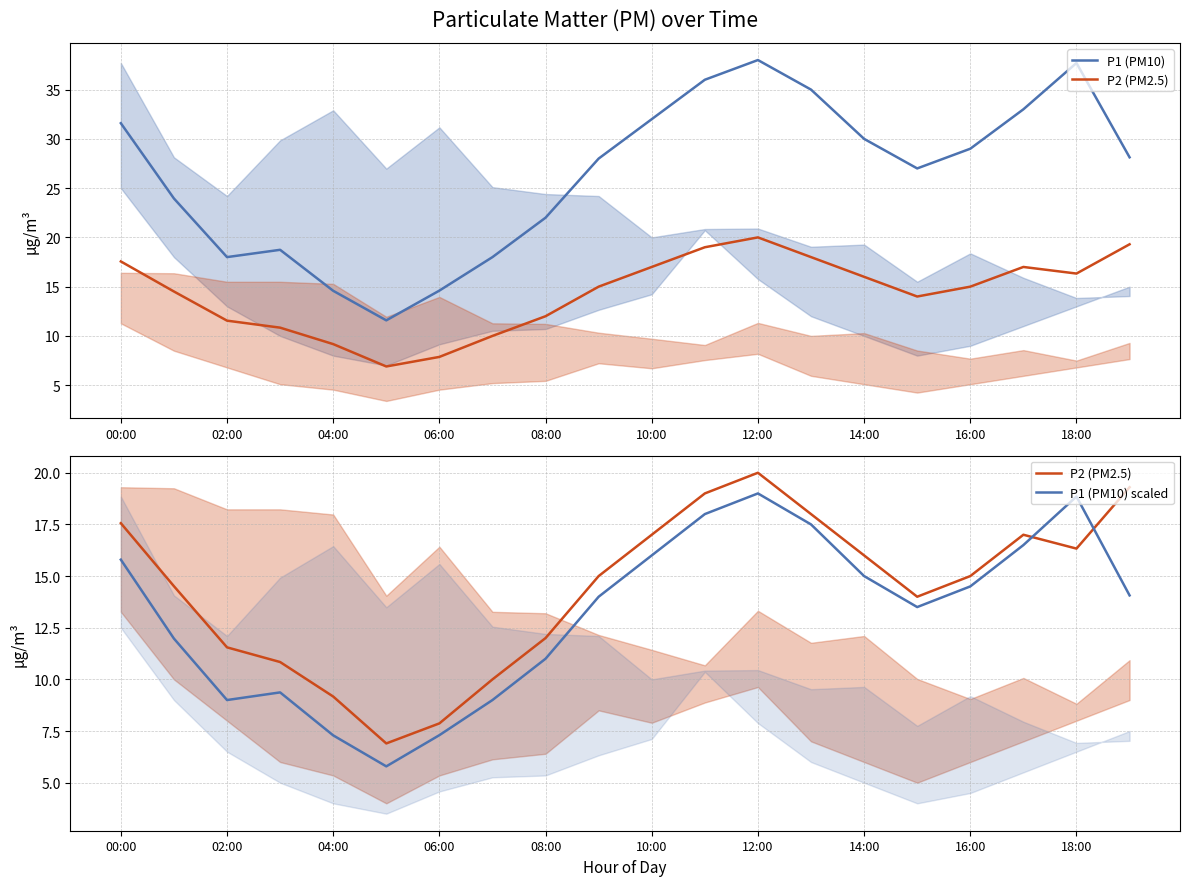

Which has a higher value, 11 or 18:00?

11